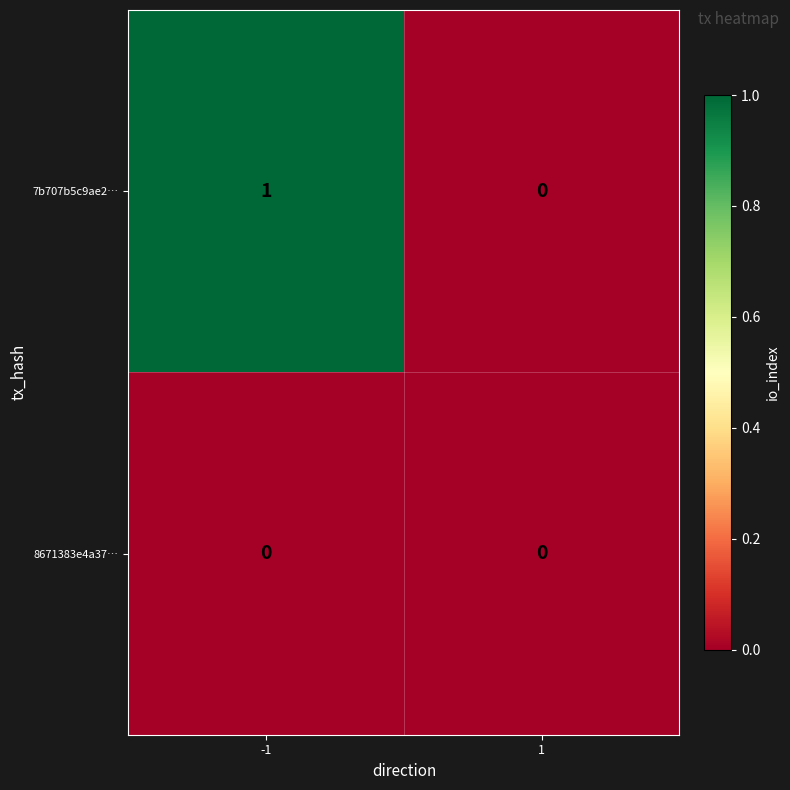

True or false: 7b707b5c9ae2… has a value of 1 at -1.

True